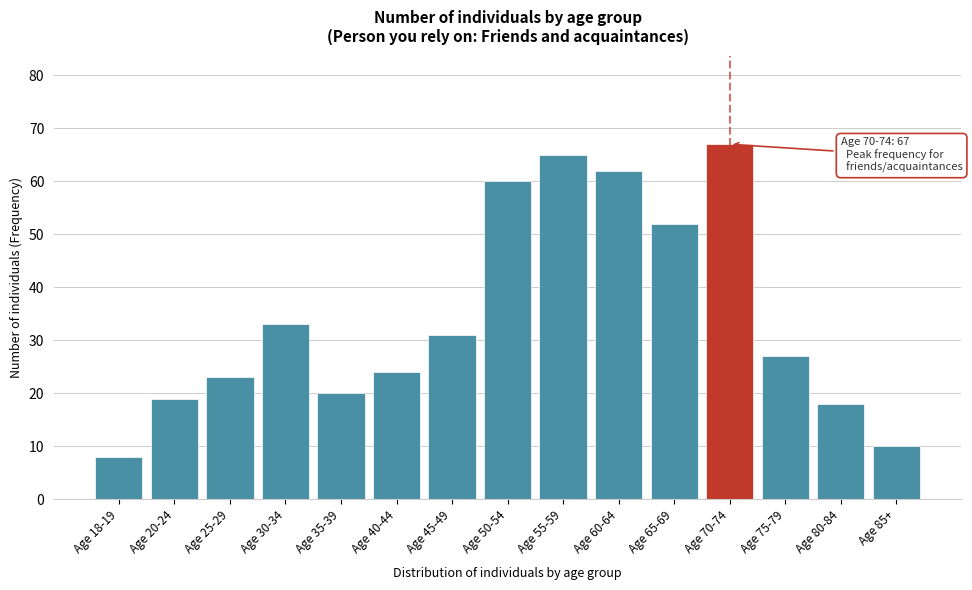

Reading right to left, transcribe all the data shown in this chart.

10	18	27	67	52	62	65	60	31	24	20	33	23	19	8